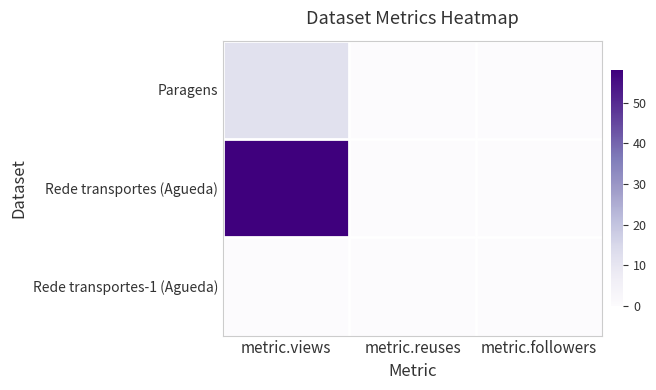

Reading left to right, what are all the values shown in this chart?

Paragens: metric.views=12	metric.reuses=0	metric.followers=0
Rede transportes (Agueda): metric.views=58	metric.reuses=0	metric.followers=0
Rede transportes-1 (Agueda): metric.views=0	metric.reuses=0	metric.followers=0